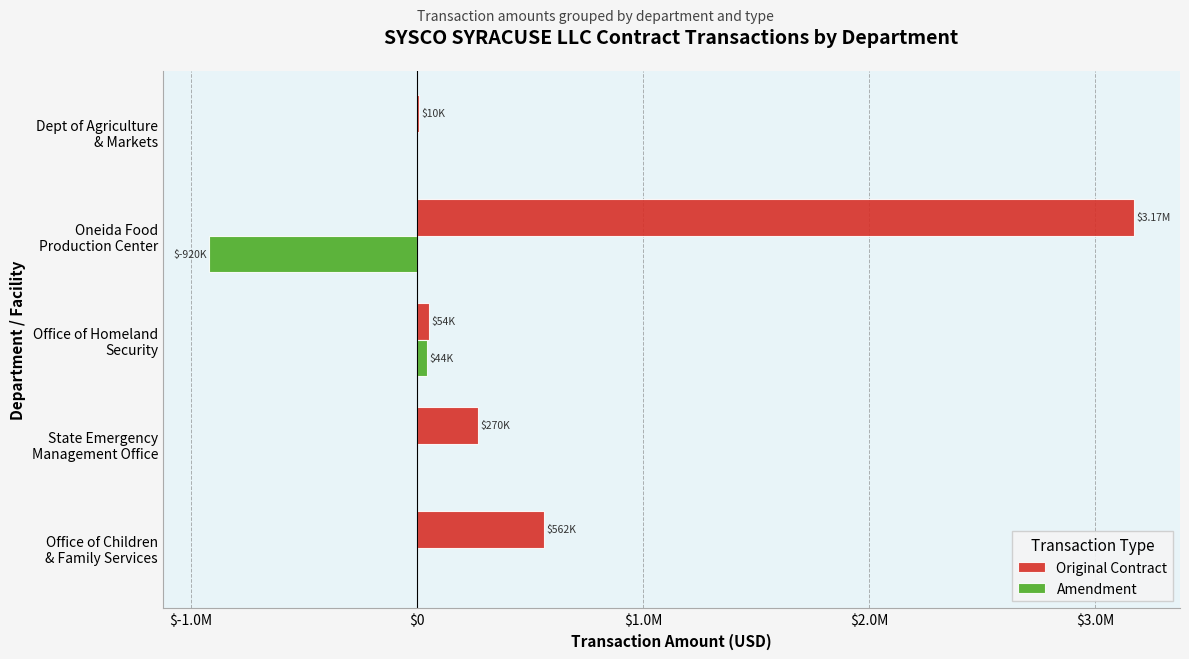

What are all the series names shown in the legend?

Original Contract, Amendment